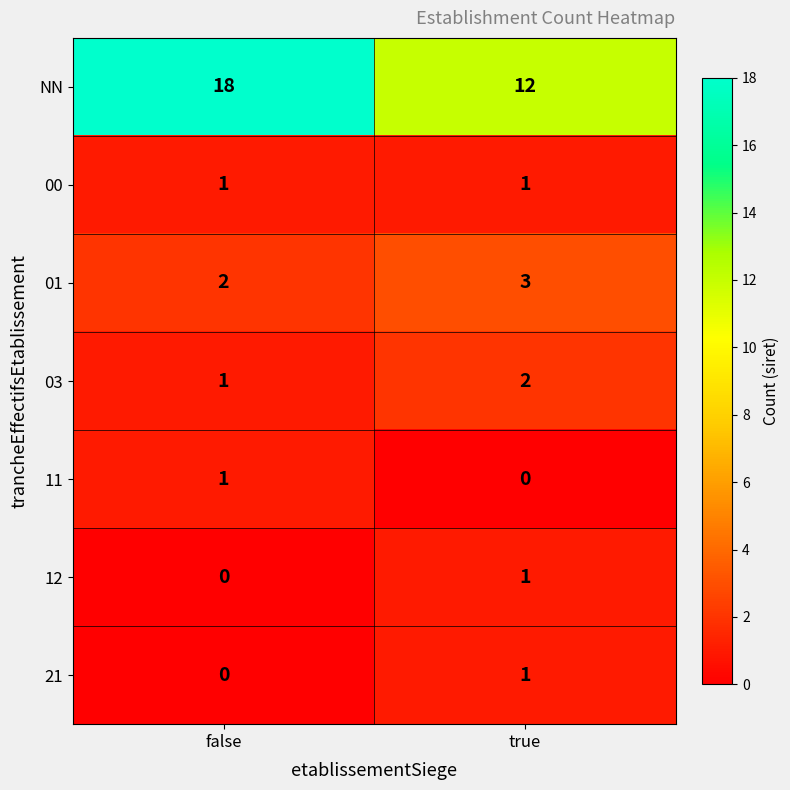

The 01 series shows 2 at false. True or false?

True